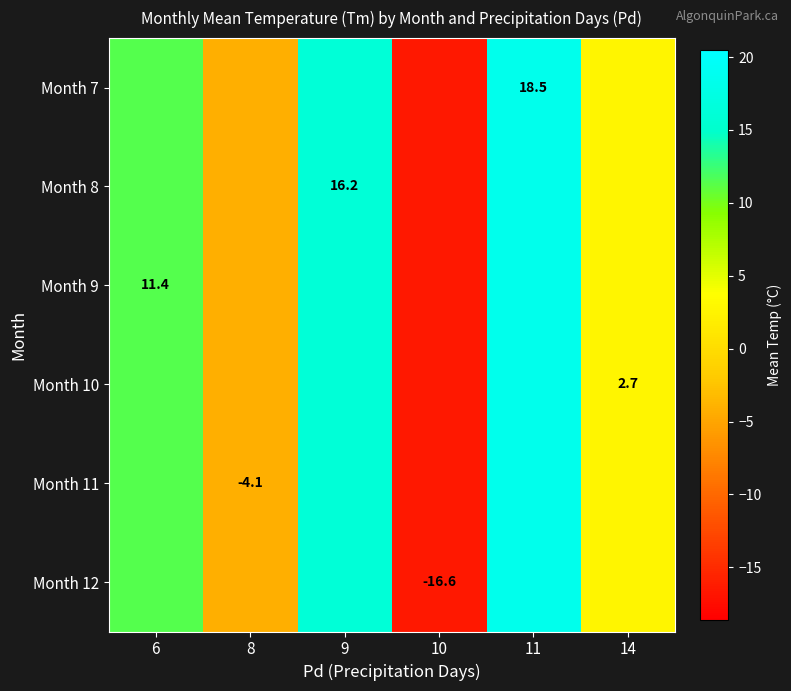

List the labels in order of Month 7 value, smallest first.

10, 8, 14, 6, 9, 11